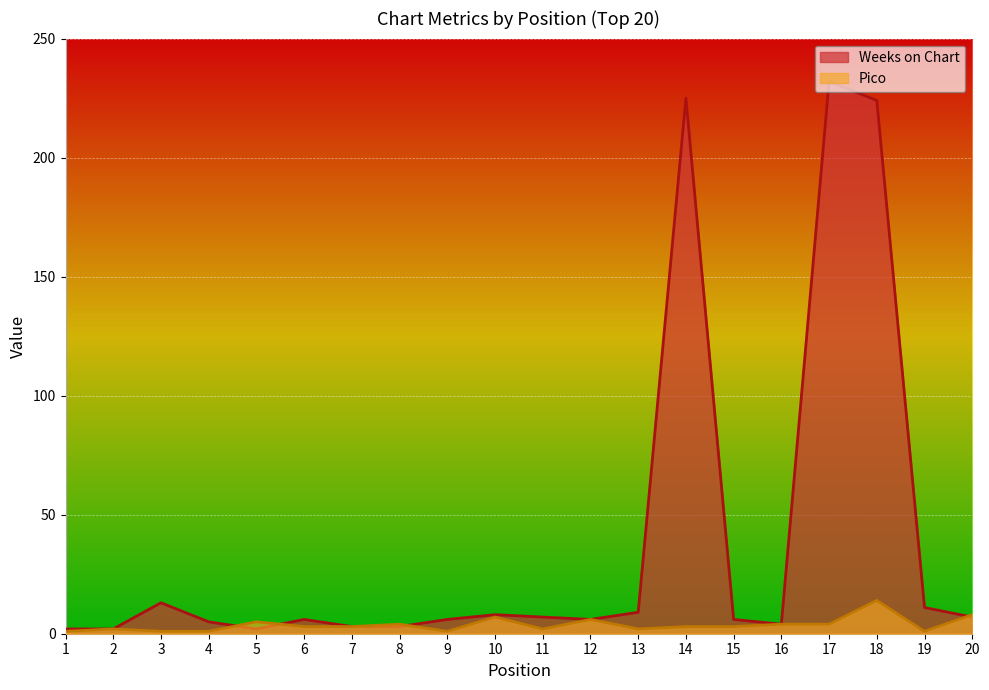

How many intersections are there between Weeks on Chart and Pico?

4